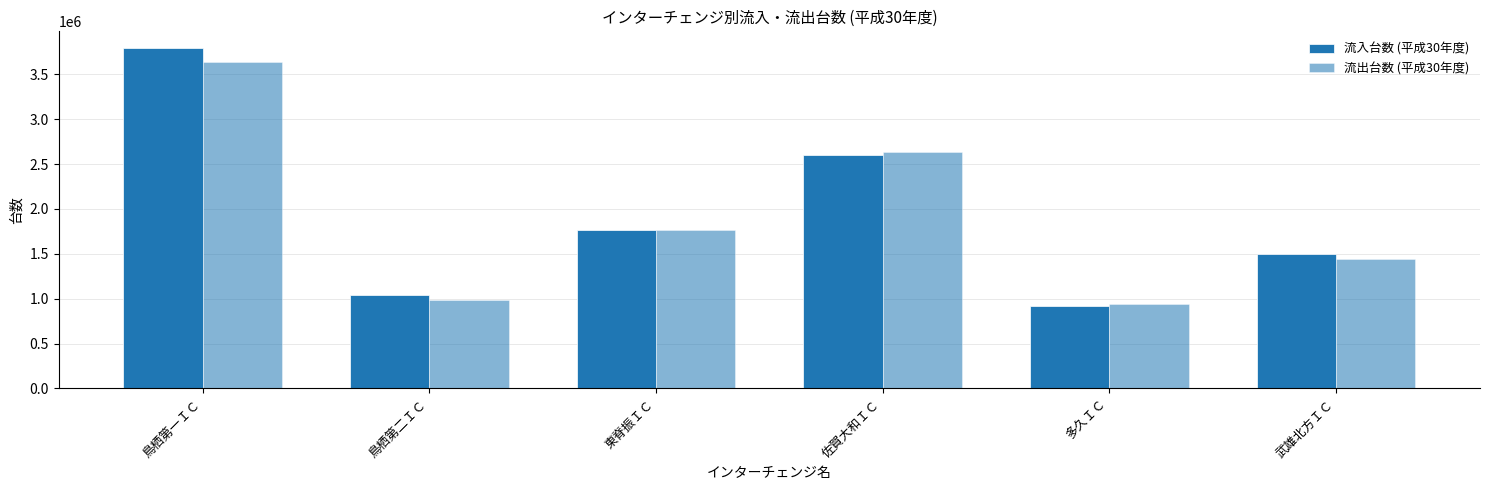

What position from the right is 佐賀大和ＩＣ?

3